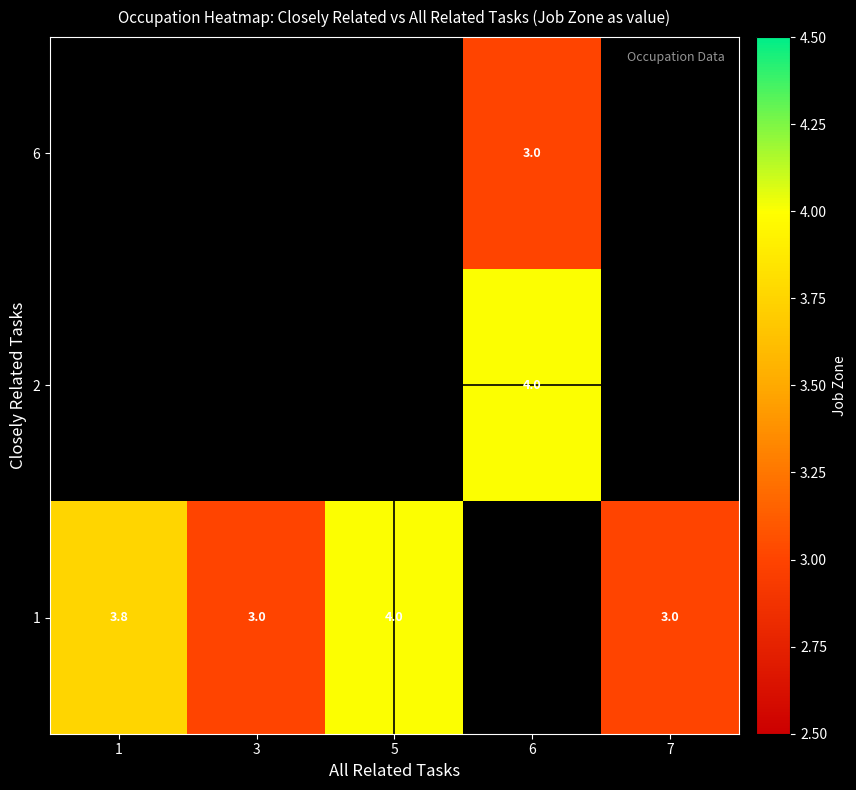

The value of 1 at 3 is 1.2. True or false?

False